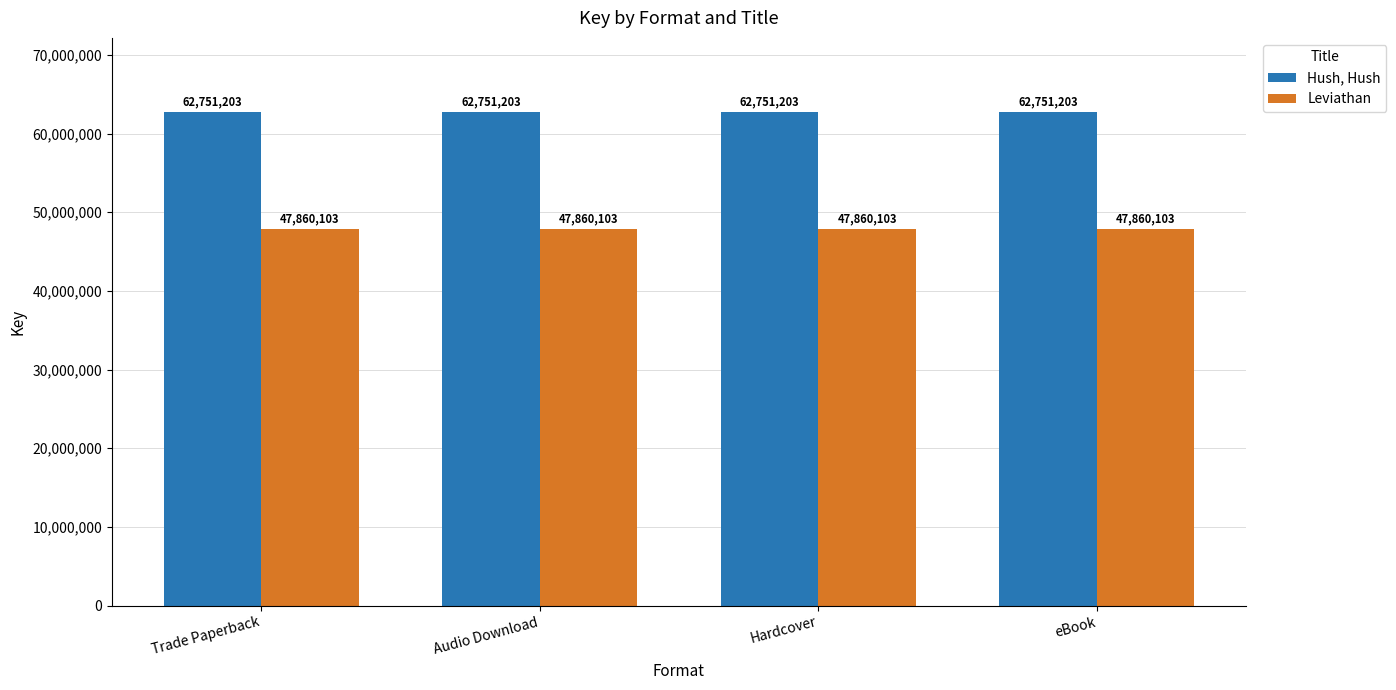

What is the value of the Hush, Hush bar at the 3rd from the left?

62751203